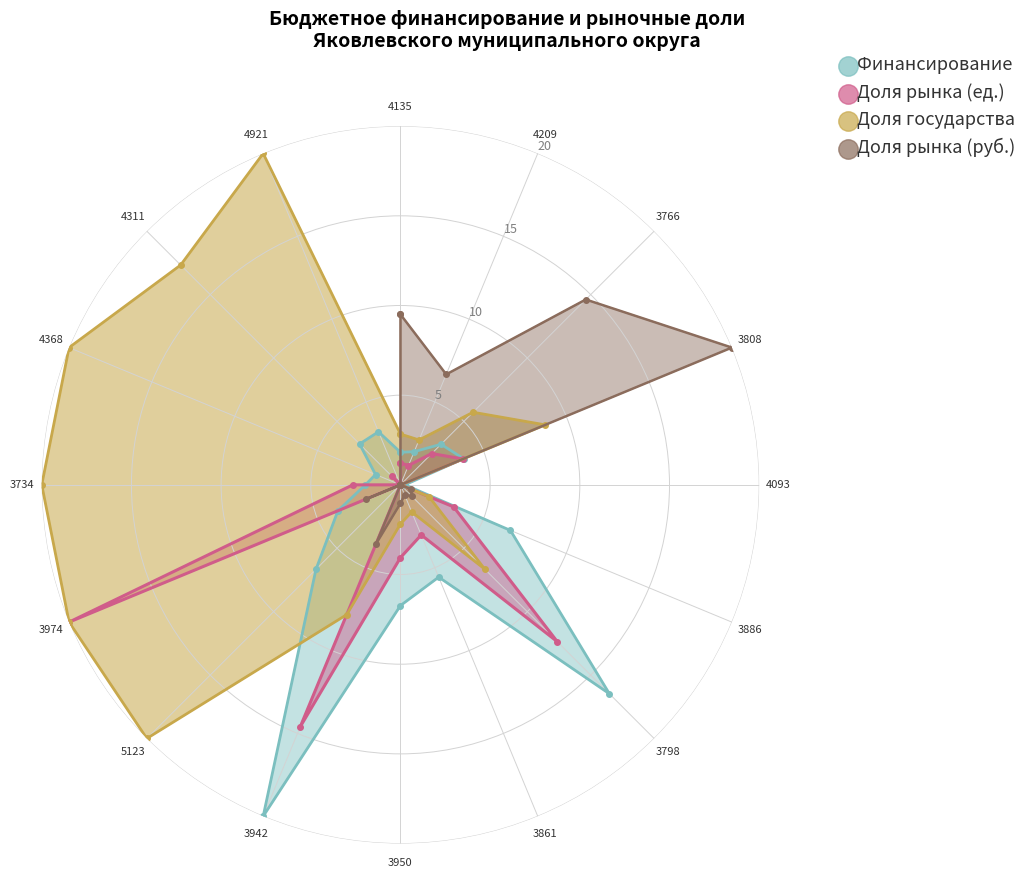

What is the lowest value of the Суммарный объем финансирования series?

0.2